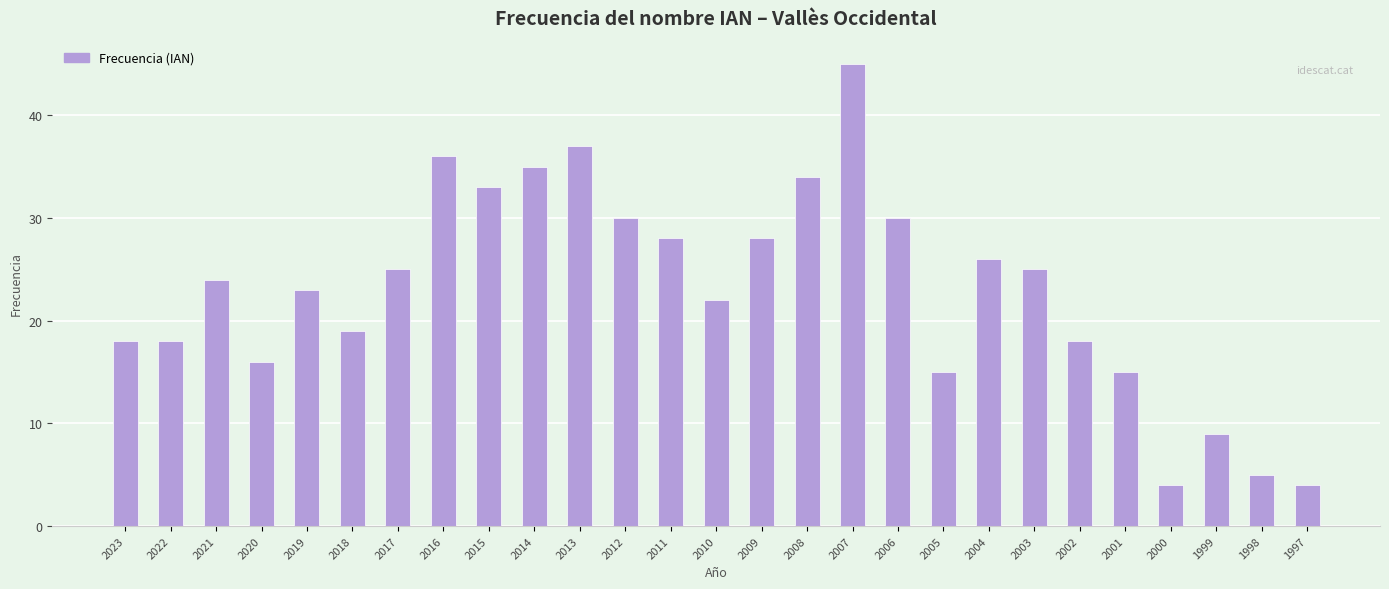

What is the value of the 10th bar from the left?

35